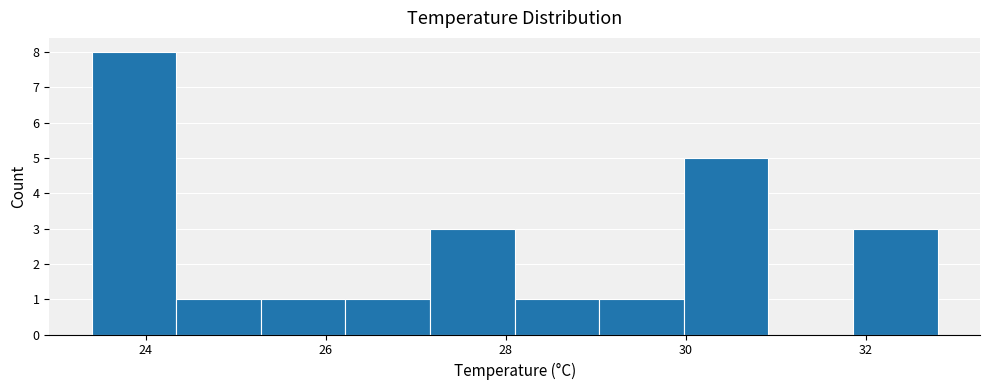

How tall is the bar that spans 25.28 to 26.22 on the x-axis? Neither the bar edges nor the heights are printed on the chart, so give them approximately, as read against the axes.

1